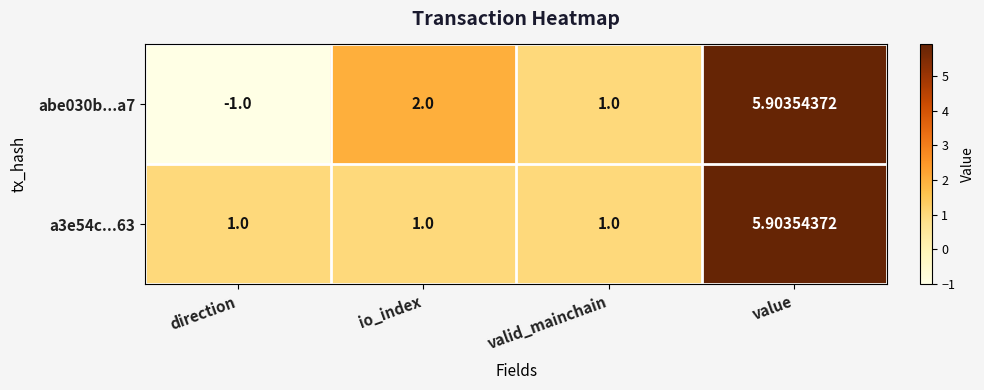

Which label corresponds to the largest value in the chart?

value